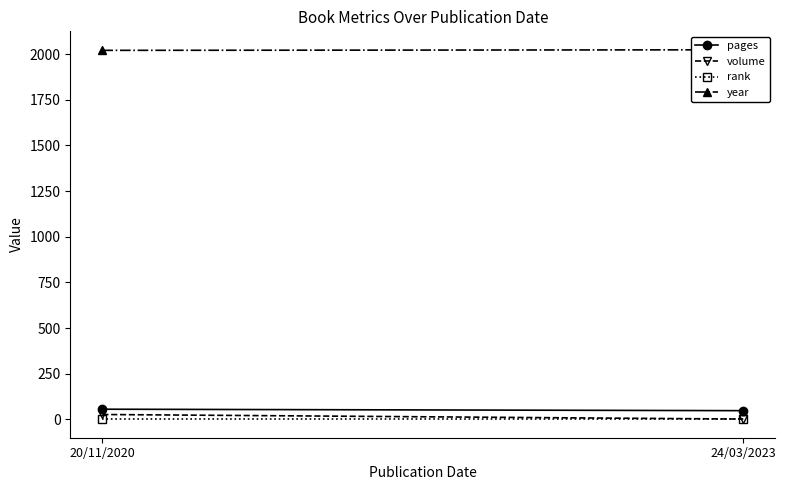

What is the value of the rank point at the 1st from the left?

1